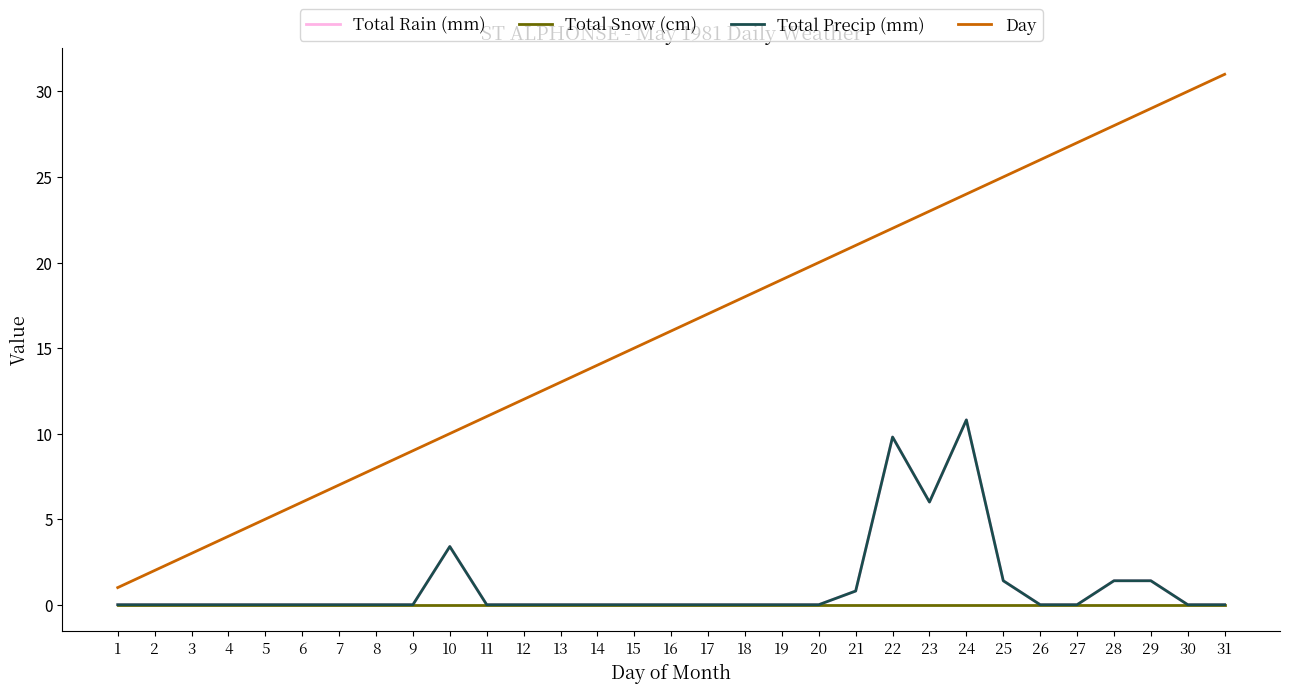

At which category does the chart reach its minimum across all series?

1